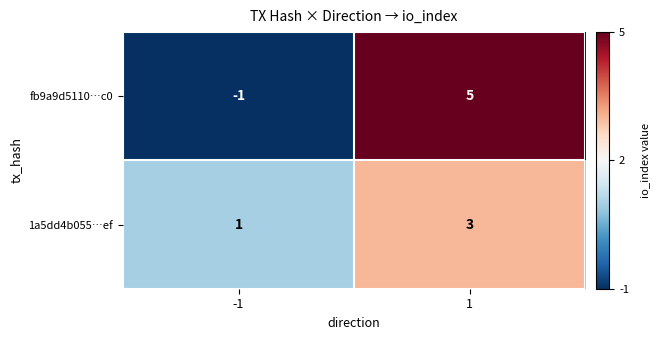

The value of fb9a9d5110…c0 at 1 is 5. True or false?

True